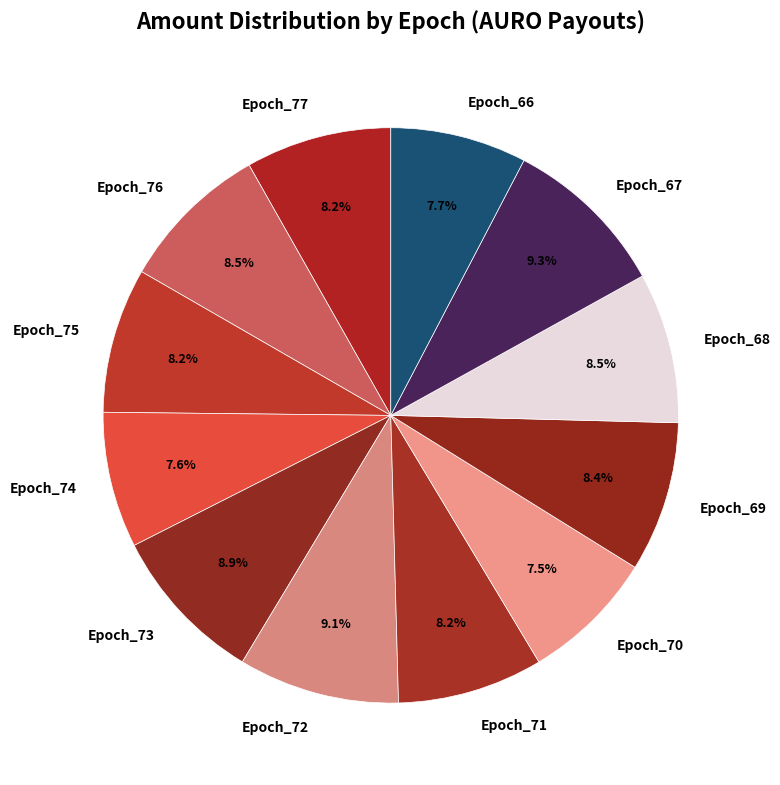

What percentage is the Epoch_66 slice, to the nearest percent?

8%